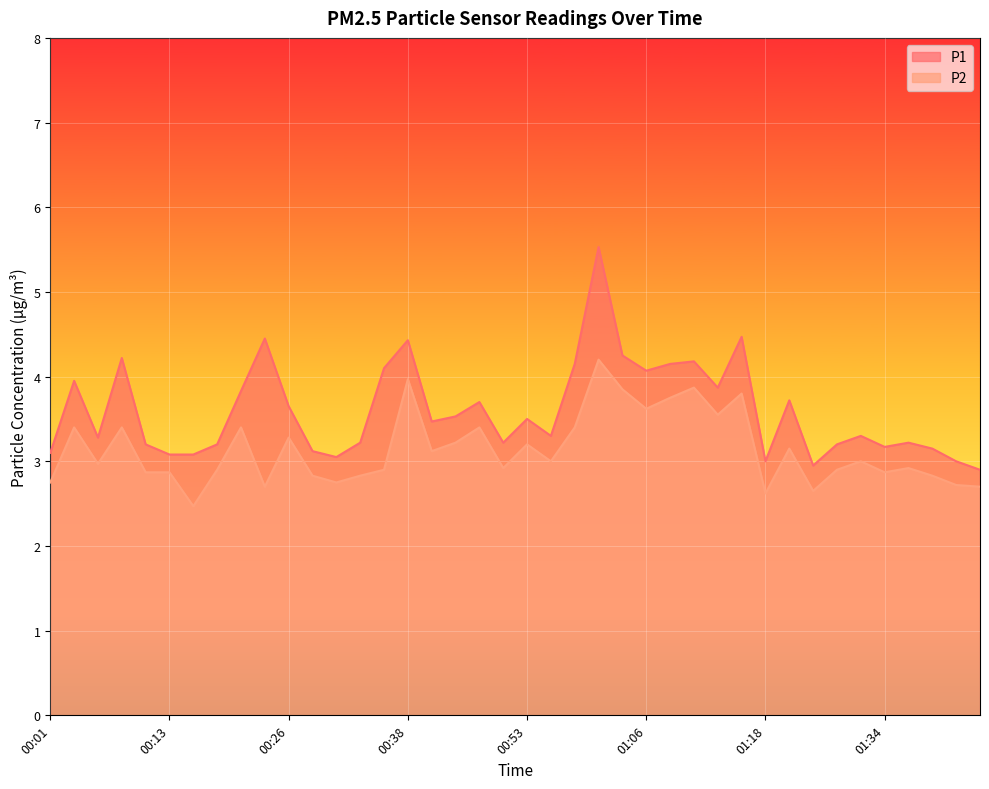

Read the P2 value at 01:41.

2.7